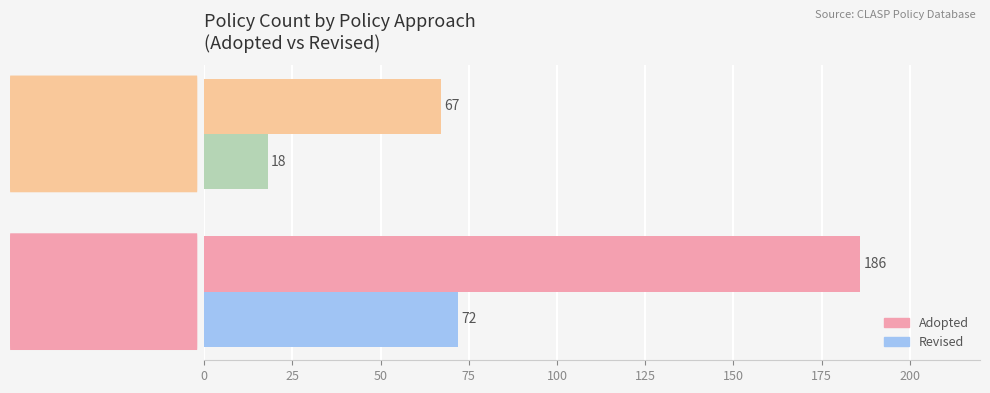

What is the lowest value of the Revised series?

18